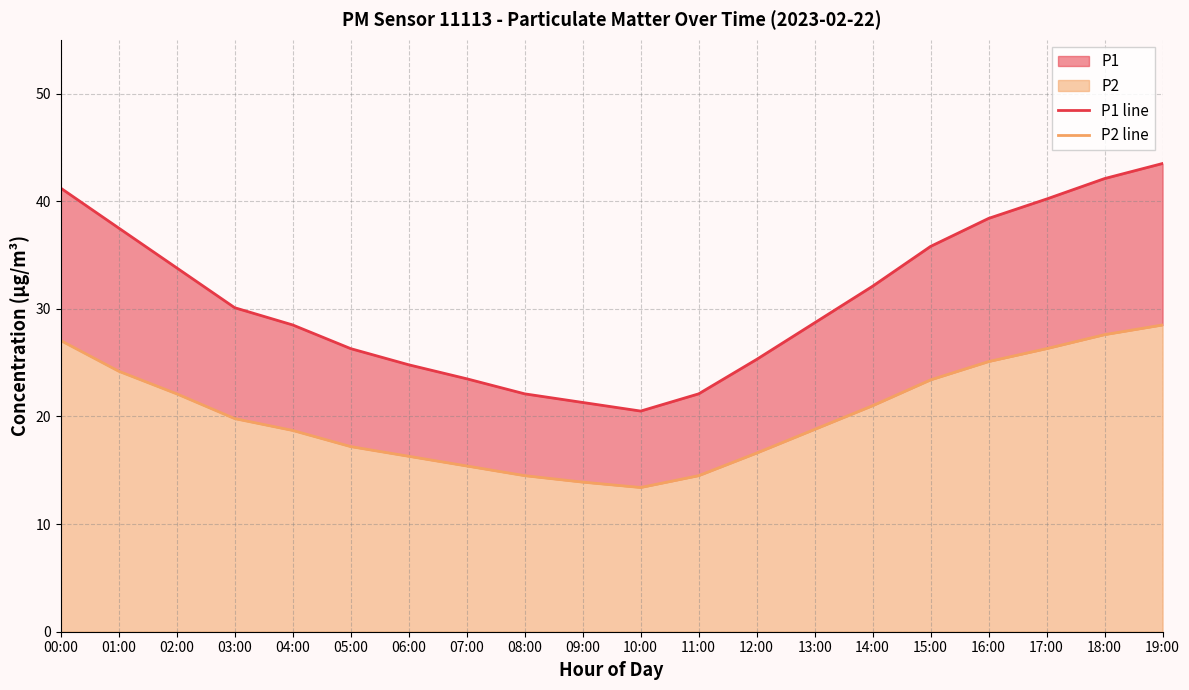

Rank the series by their average value, from highest to lowest.

P1 line, P2 line